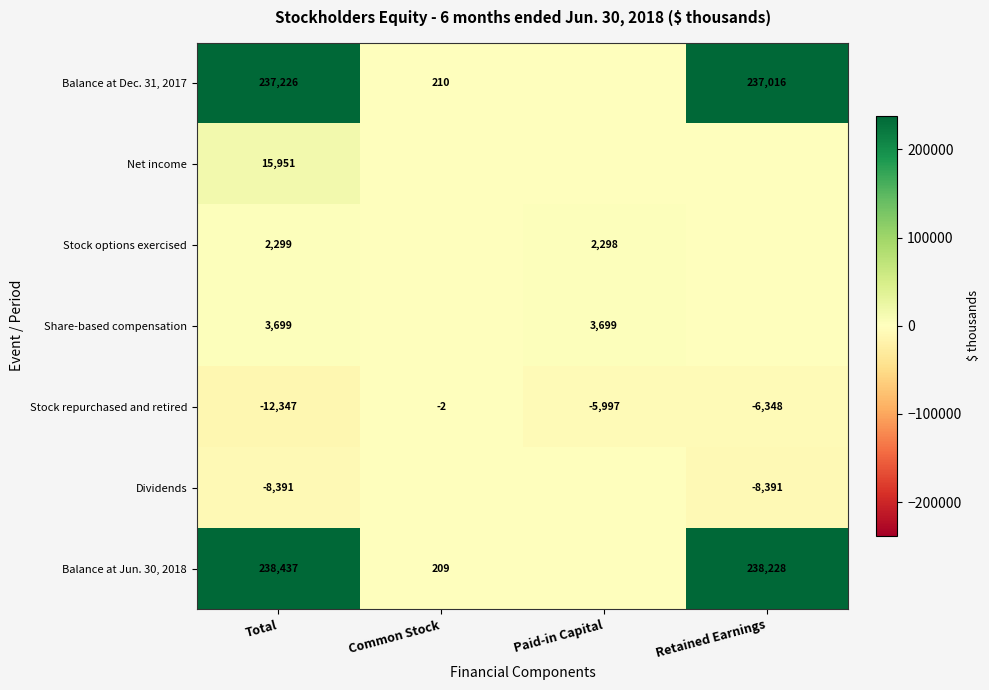

Is it true that Balance at Dec. 31, 2017 equals 237226 at Total?

True